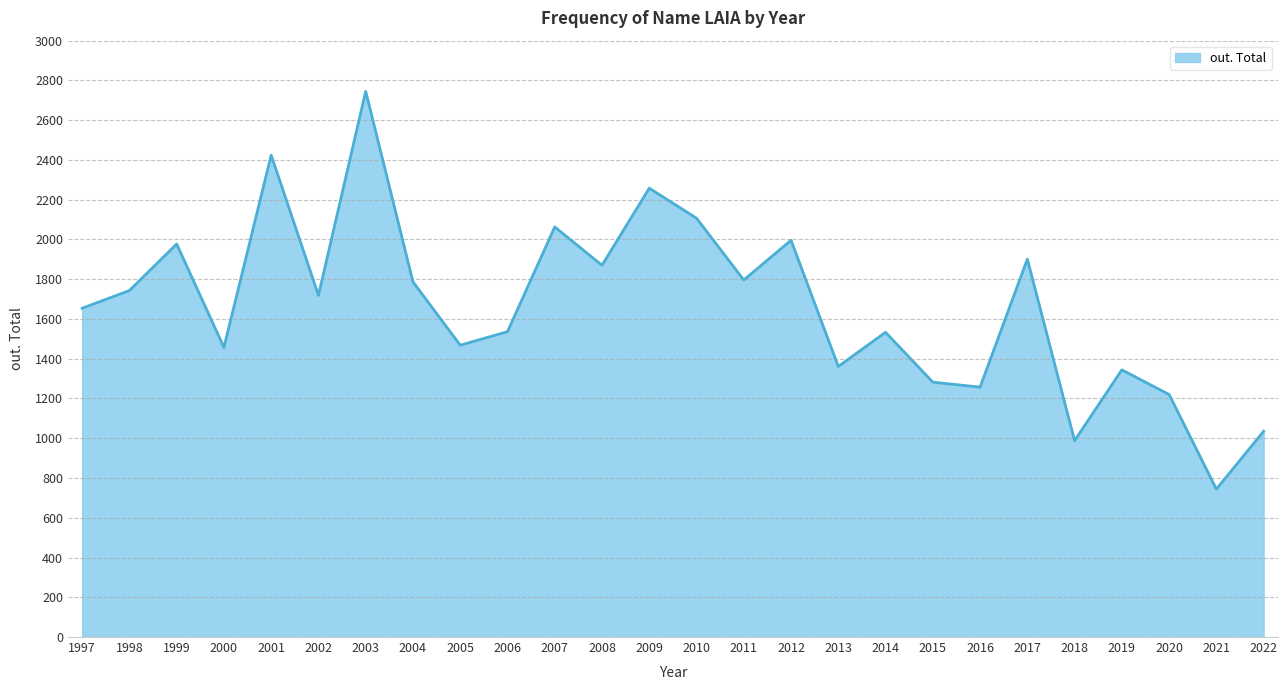

The chart shows a value of 522 at 2018. True or false?

False